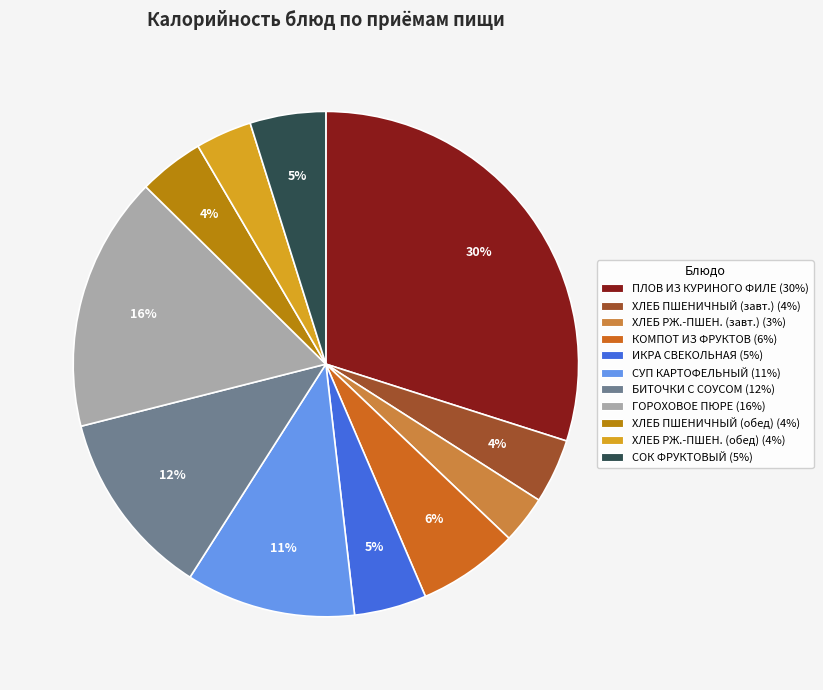

Does any single category account for the majority?

No